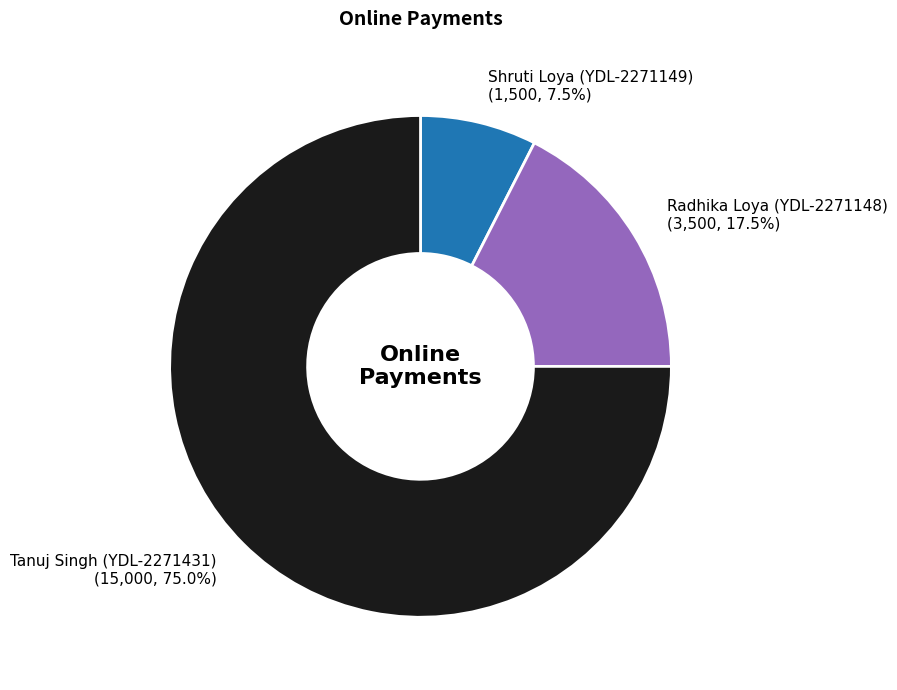

How many segments does this pie chart have?

3